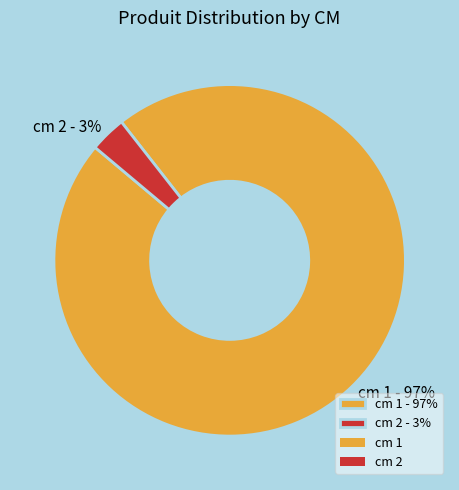

Which category has the smallest portion of the pie?

cm 2 - 3%